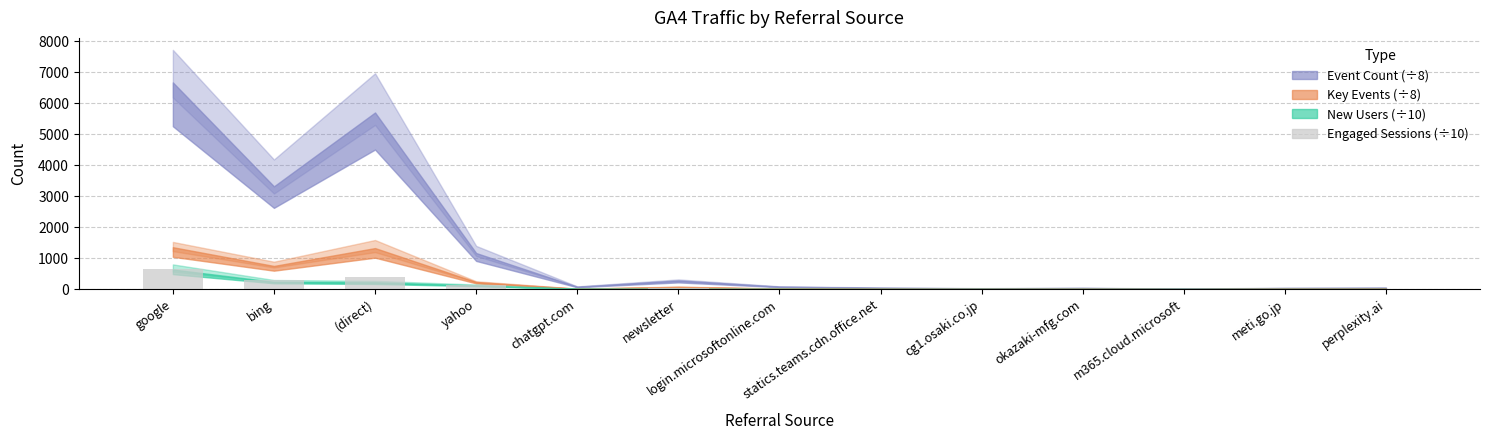

How many categories are shown in the chart?

13